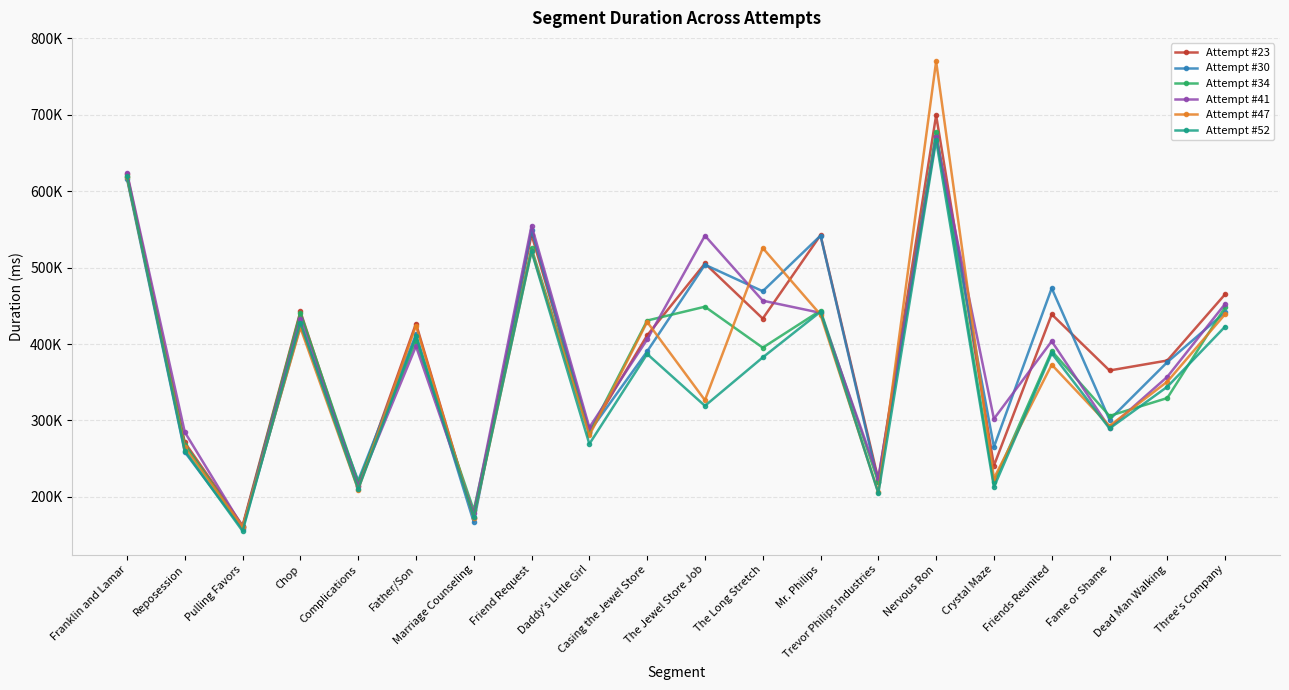

Is the value of Attempt #52 at The Long Stretch greater than the value of Attempt #41 at Father/Son?

No